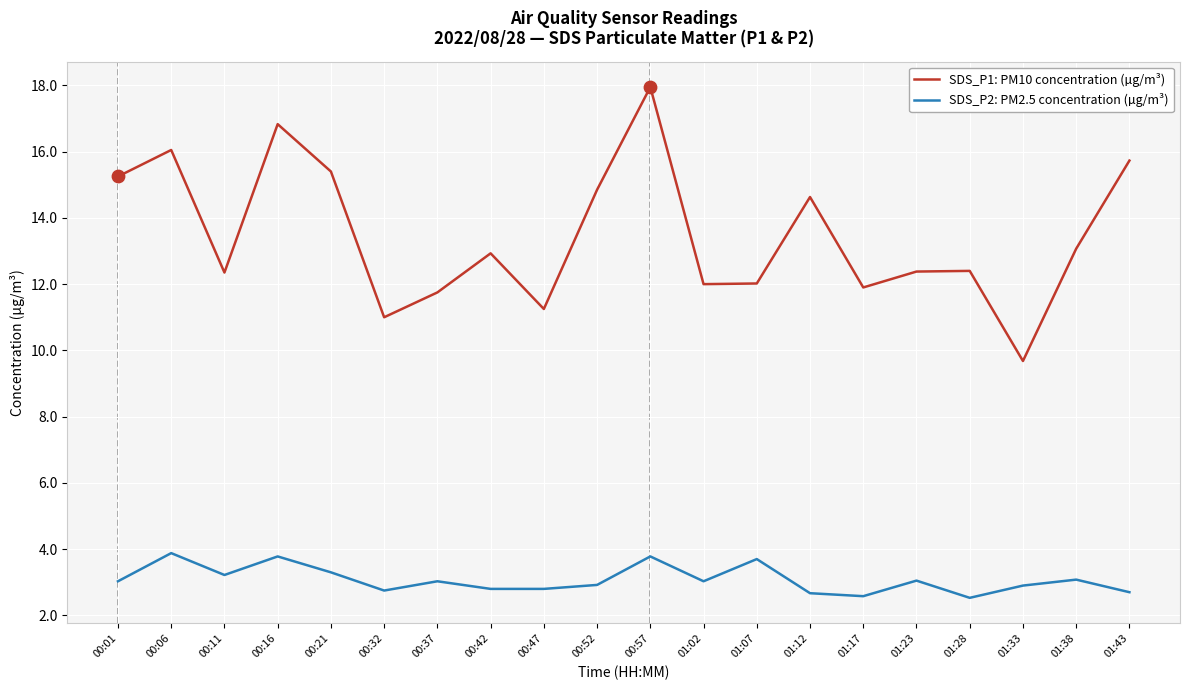

What is the spread (max minus min) of values at 00:01?

12.2